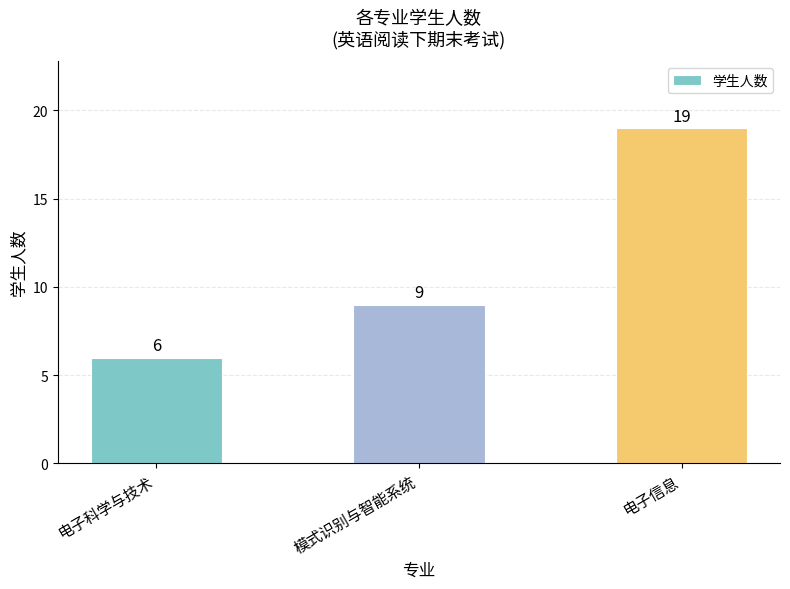

What is the average value?

11